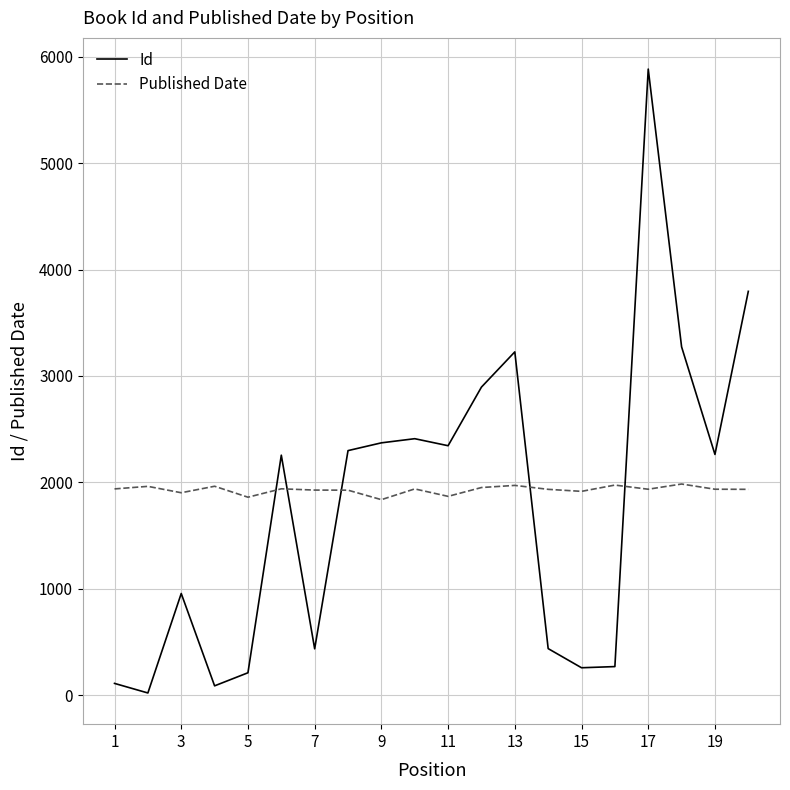

List the series in order of their peak value, lowest first.

Published Date, Id